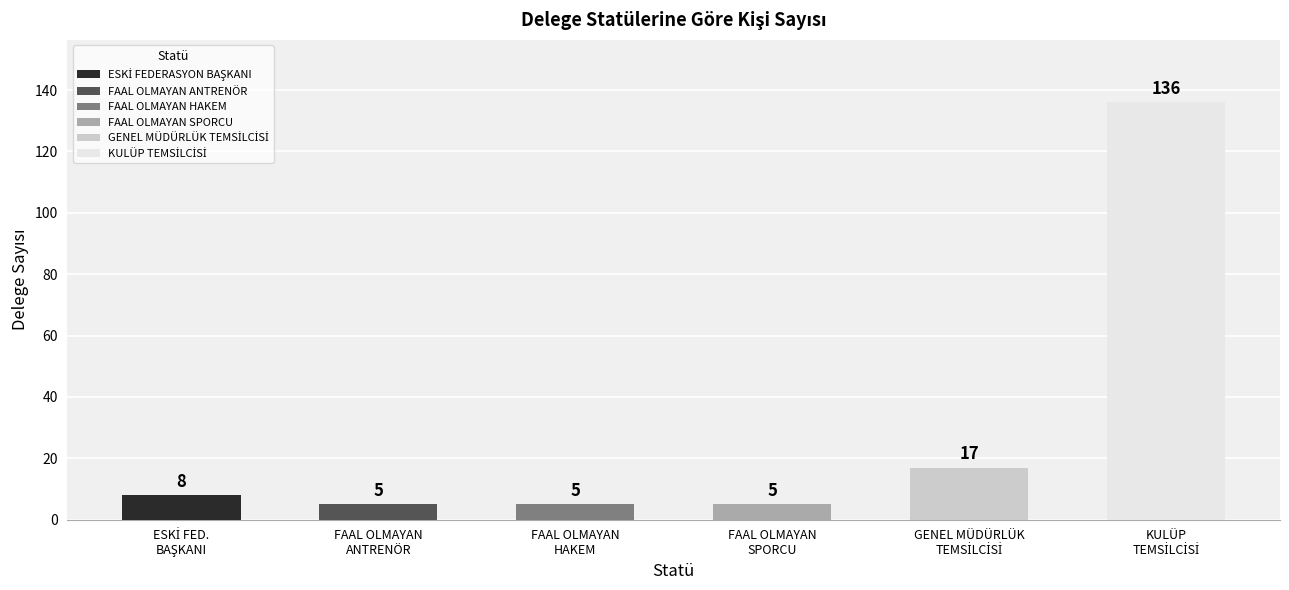

What is the difference between the maximum and minimum values?

131